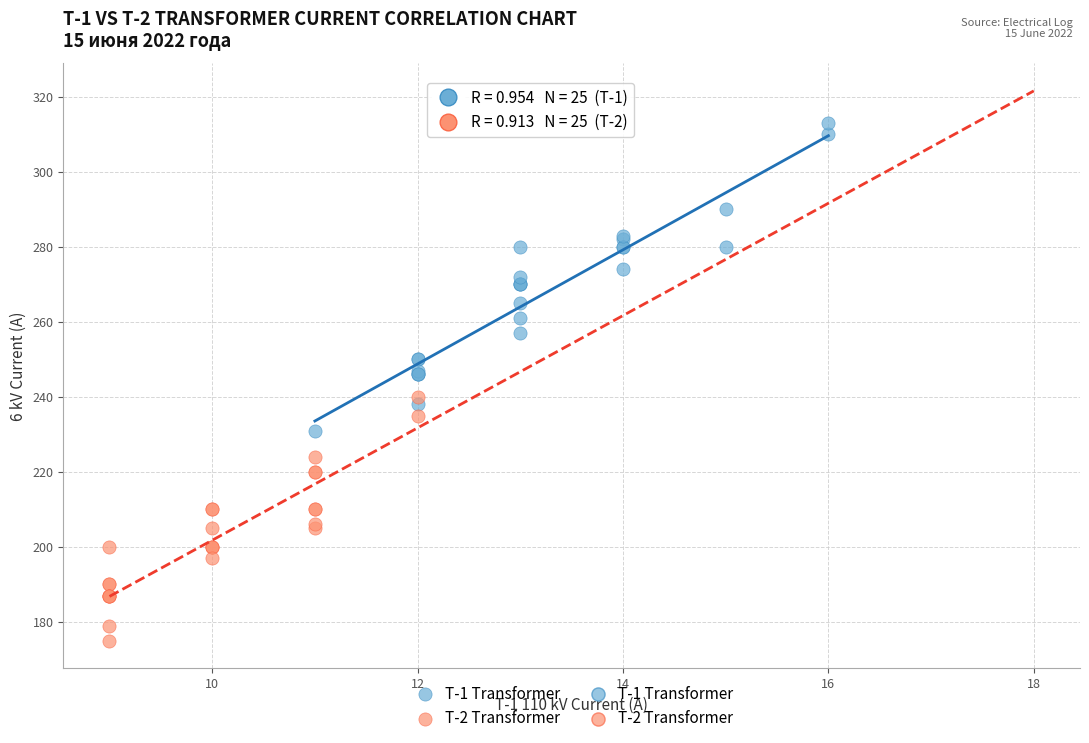

Which series contains the highest Y value?

T-1 Transformer